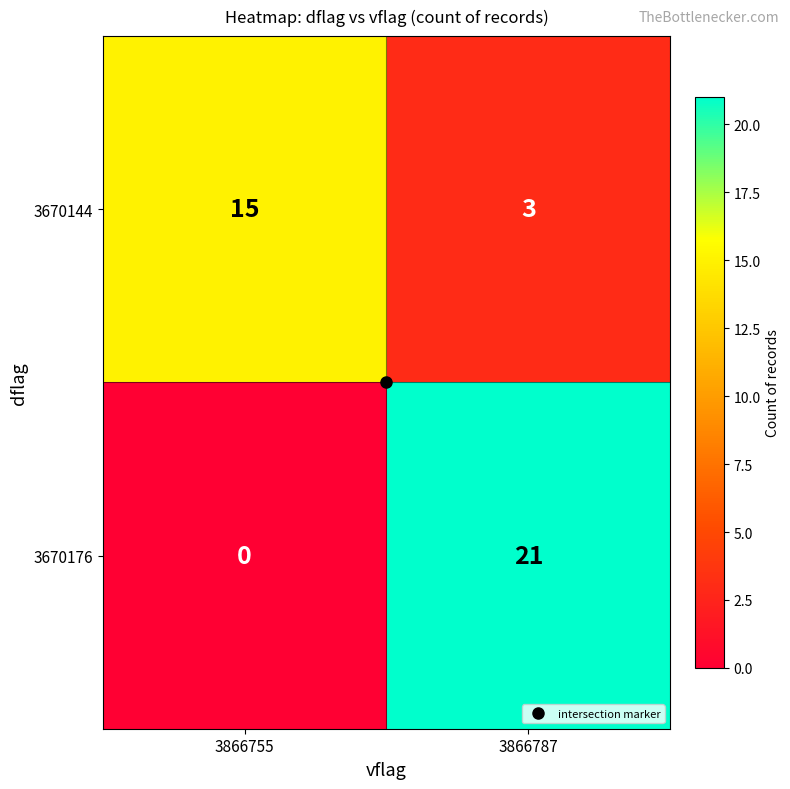

What is the greatest value displayed?

21